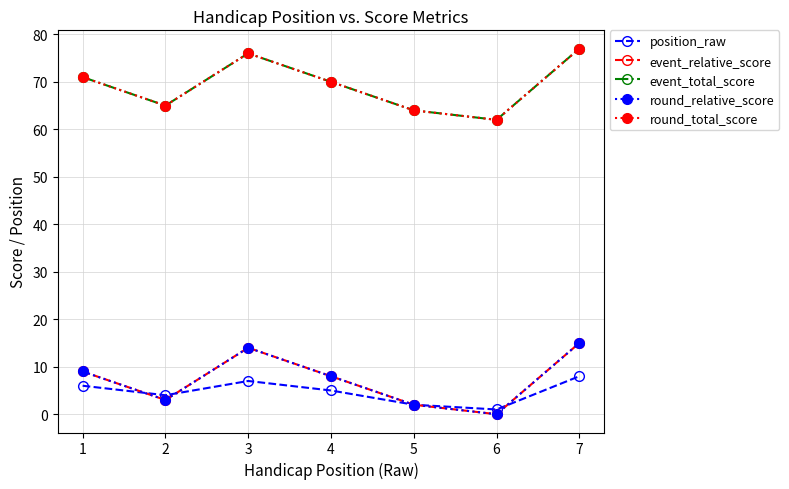

Does the chart have visible grid lines?

Yes